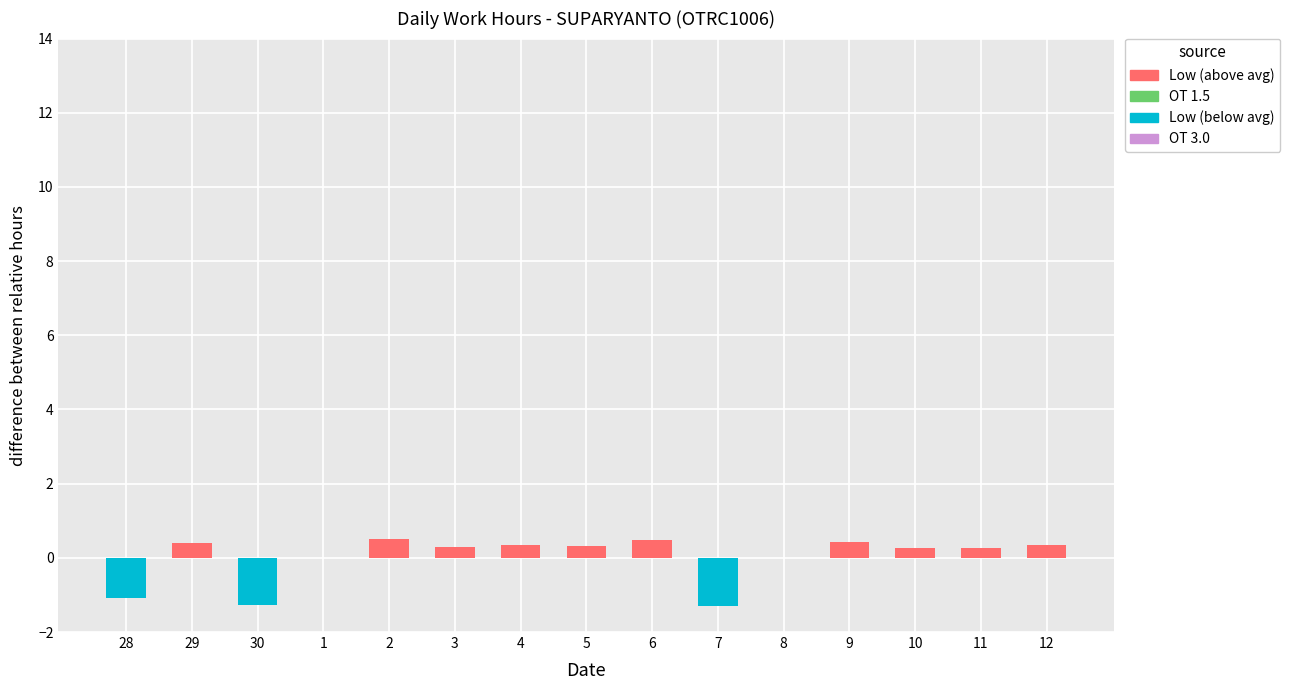

What is the average value of the Low (below avg) series?

-0.2